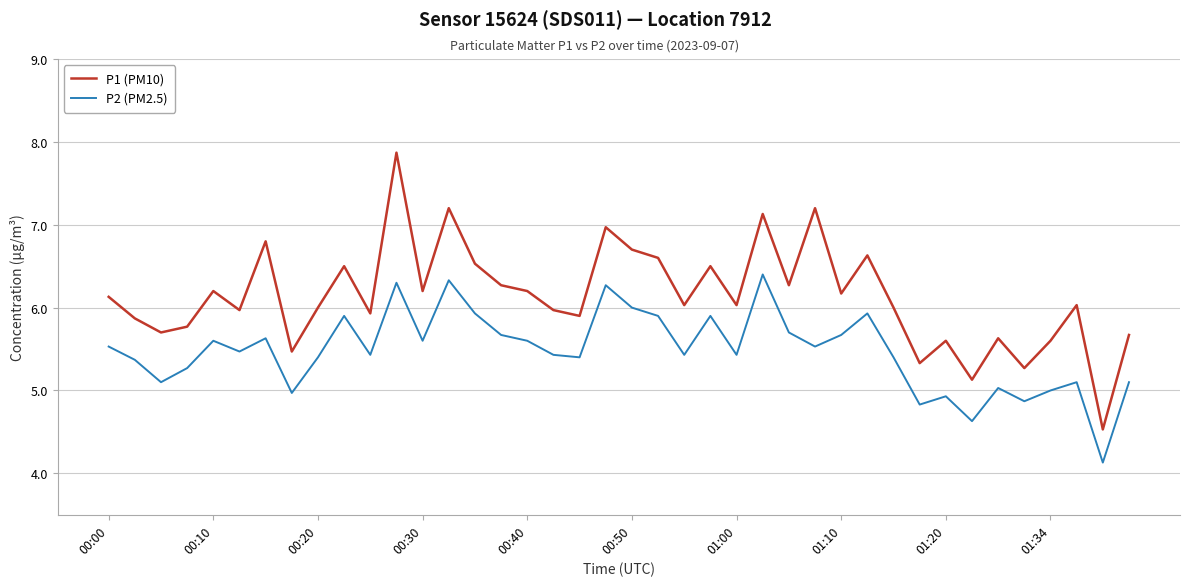

True or false: P2 (PM2.5) and P1 (PM10) intersect in this chart.

False